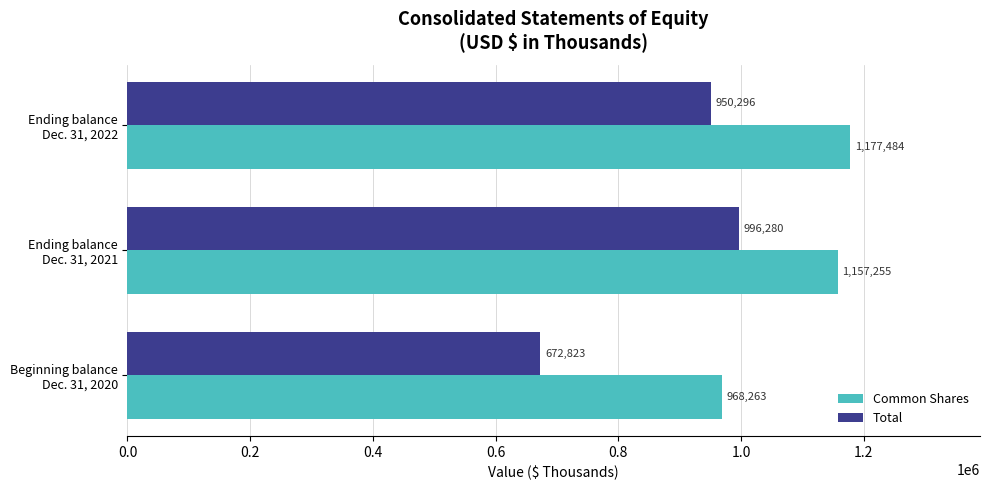

What is the difference between the maximum and minimum values in the Common Shares series?

209221